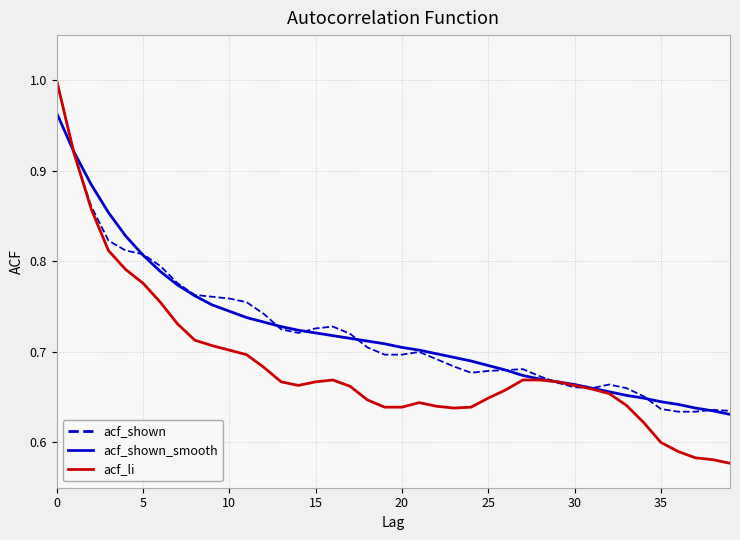

Which series has the largest range (max minus min)?

acf_li